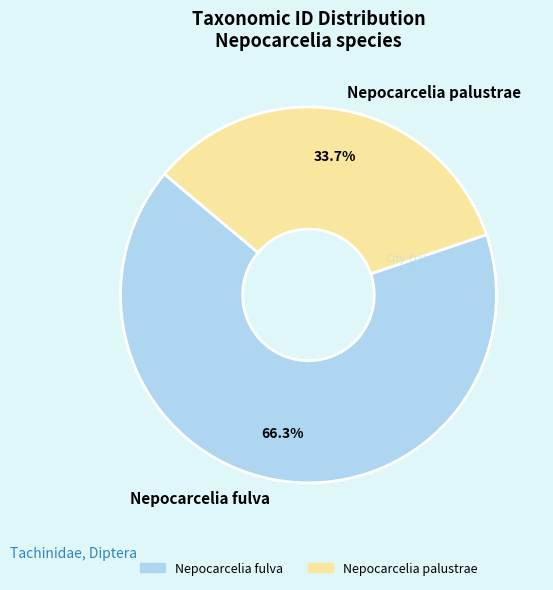

The Nepocarcelia fulva slice represents 66% of the pie. True or false?

True